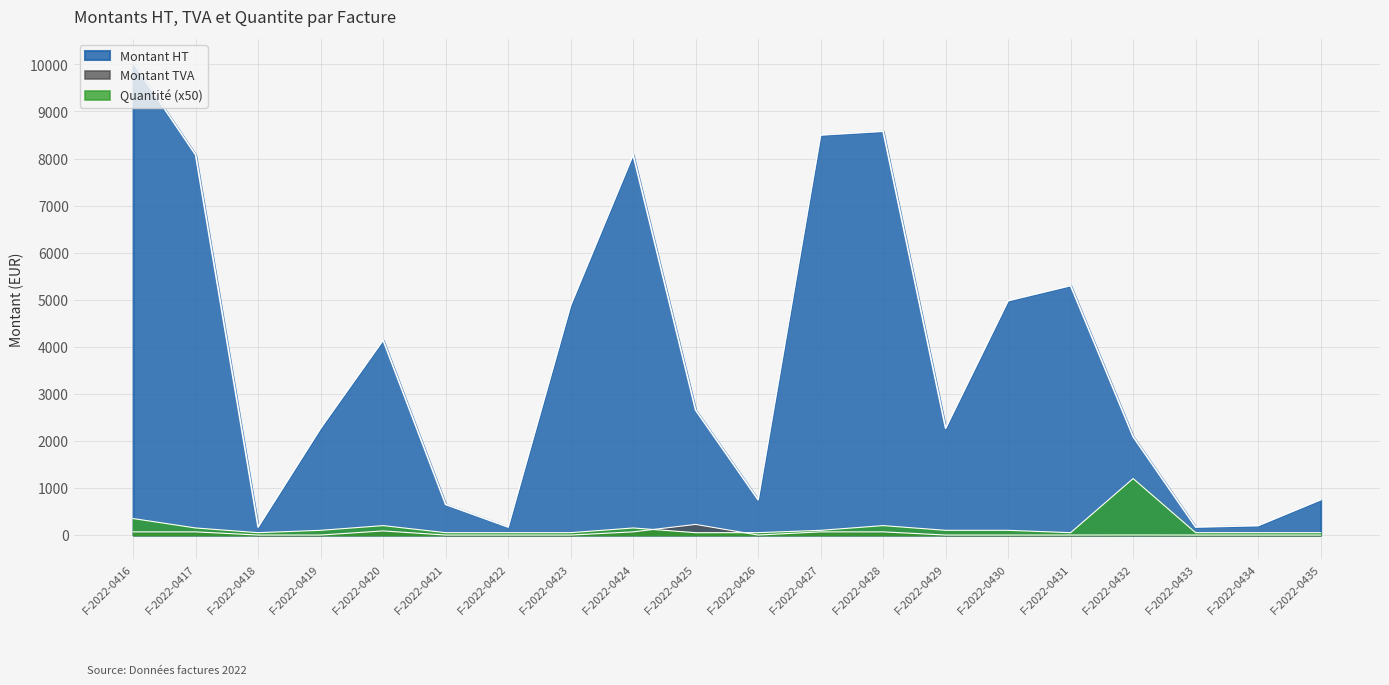

Reading right to left, list all the values displayed in this chart.

Montant HT: 750.0	200.0	170.0	2090.0	5300.0	4980.0	2269.2	8580.0	8500.0	750.0	2655.0	8080.0	4880.0	170.0	650.0	4141.6	2269.2	170.0	8080.0	10040.0
Montant TVA: 0.0	0.0	0.0	1.6	0.0	0.0	0.0	67.2	67.2	0.0	225.7	67.2	0.0	0.0	0.0	87.0	0.0	0.0	67.2	67.2
Quantite: 50.0	50.0	50.0	1200.0	50.0	100.0	100.0	200.0	100.0	50.0	50.0	150.0	50.0	50.0	50.0	200.0	100.0	50.0	150.0	350.0